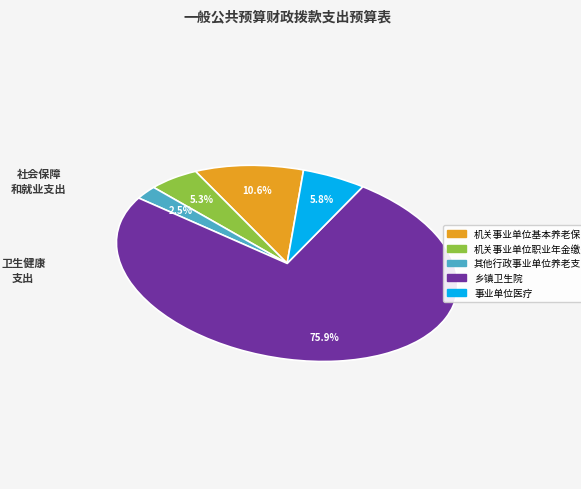

The 机关事业单位基本养老保险缴费支出 slice represents 11% of the pie. True or false?

True